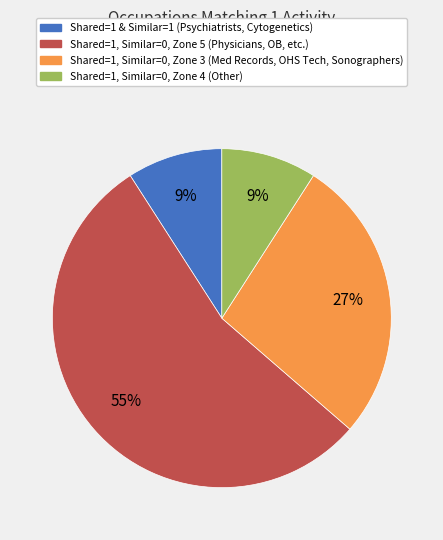

To the nearest percent, what percentage of the pie is Shared=1, Similar=0, Zone 3 (Med Records, OHS Tech, Sonographers)?

27%